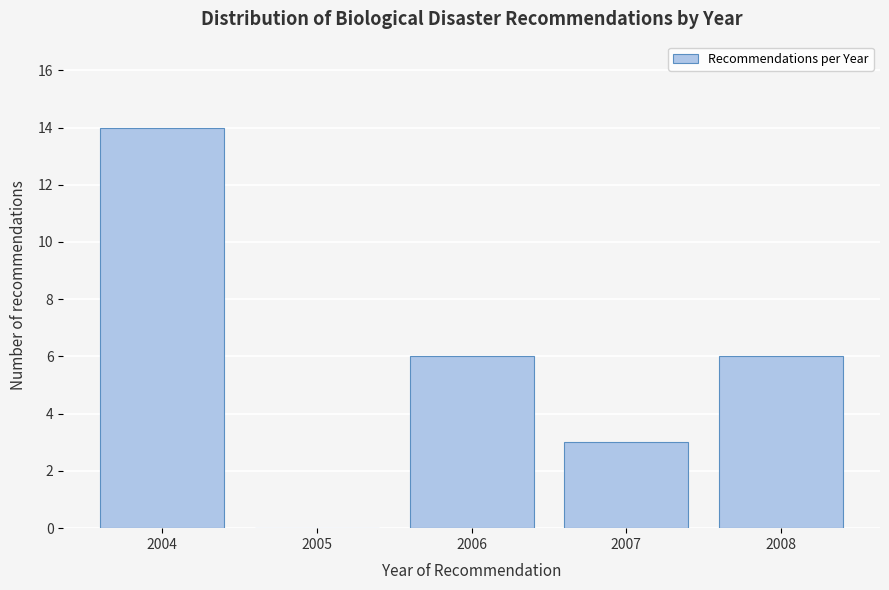

Reading left to right, transcribe all the data shown in this chart.

2004=14	2005=0	2006=6	2007=3	2008=6